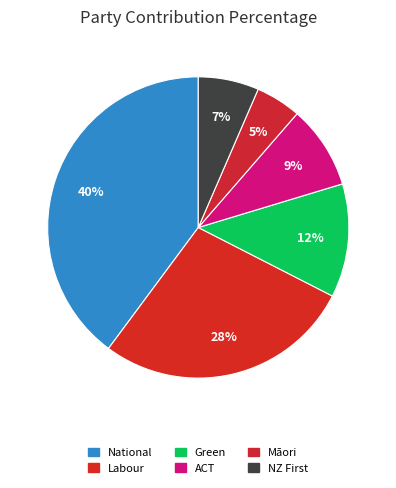

Rank the categories by value from lowest to highest.

Māori, NZ First, ACT, Green, Labour, National